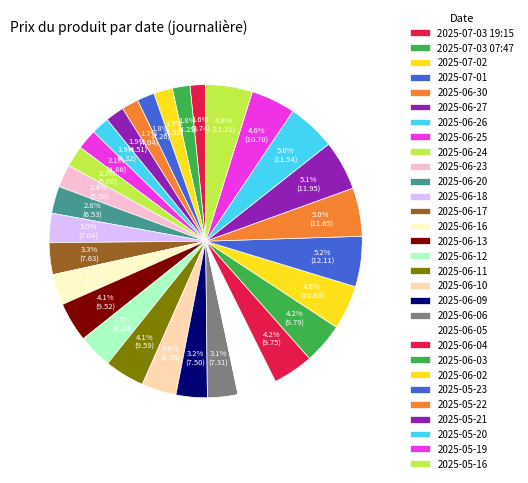

Rank the categories by value from lowest to highest.

2025-07-03 19:15, 2025-06-30, 2025-07-01, 2025-07-03 07:47, 2025-06-26, 2025-06-27, 2025-07-02, 2025-06-25, 2025-06-24, 2025-06-23, 2025-06-20, 2025-06-18, 2025-06-06, 2025-06-16, 2025-06-09, 2025-06-17, 2025-06-12, 2025-06-10, 2025-06-05, 2025-06-13, 2025-06-11, 2025-06-04, 2025-06-03, 2025-06-02, 2025-05-19, 2025-05-16, 2025-05-20, 2025-05-22, 2025-05-21, 2025-05-23